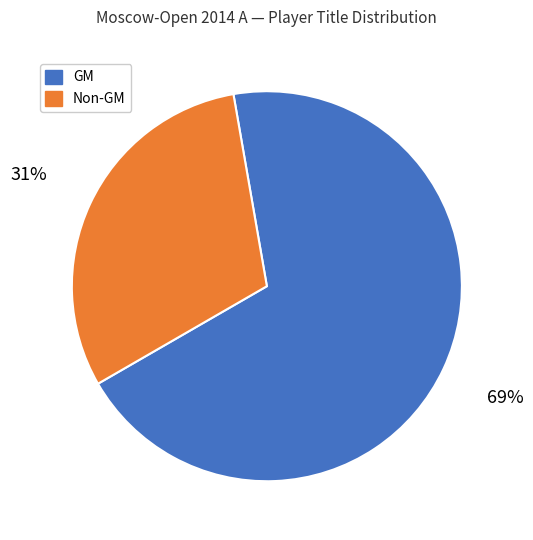

Is there a majority slice in this chart?

Yes